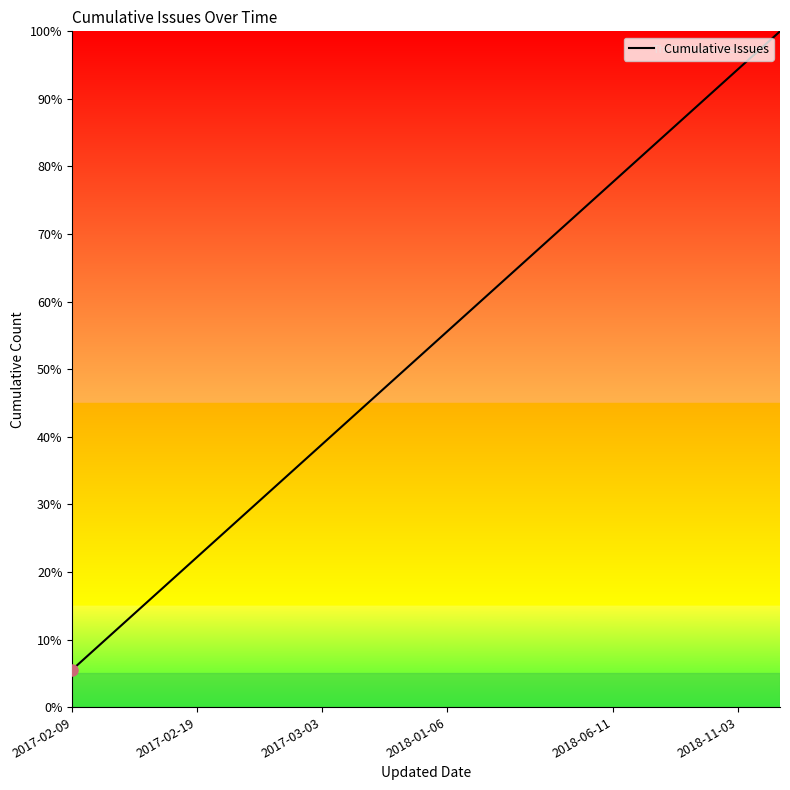

What is the smallest value displayed?

5.6